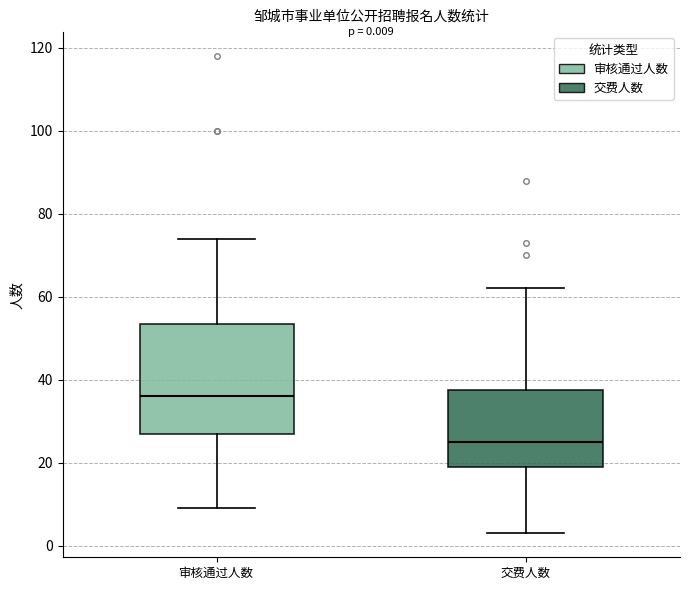

Comparing the boxes themselves (not the whiskers), which one is the tallest?

审核通过人数